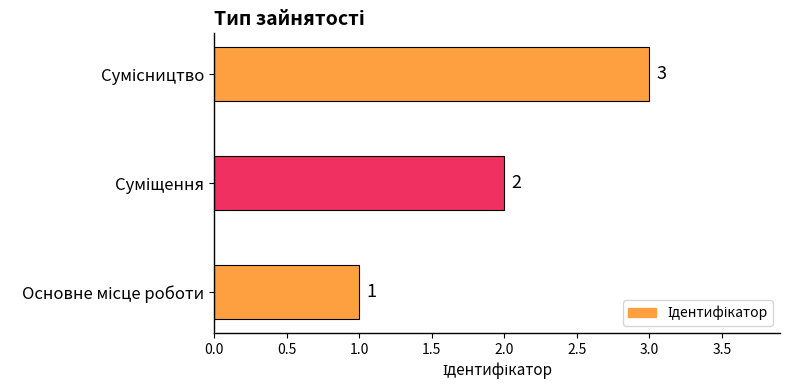

What is the greatest value displayed?

3